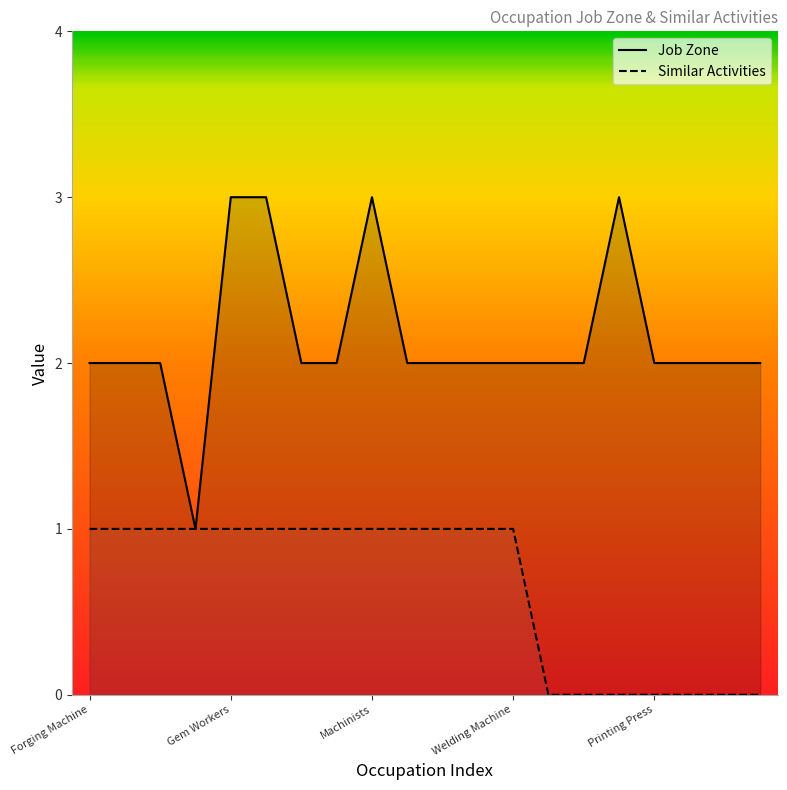

Which series has the largest range (max minus min)?

Job Zone